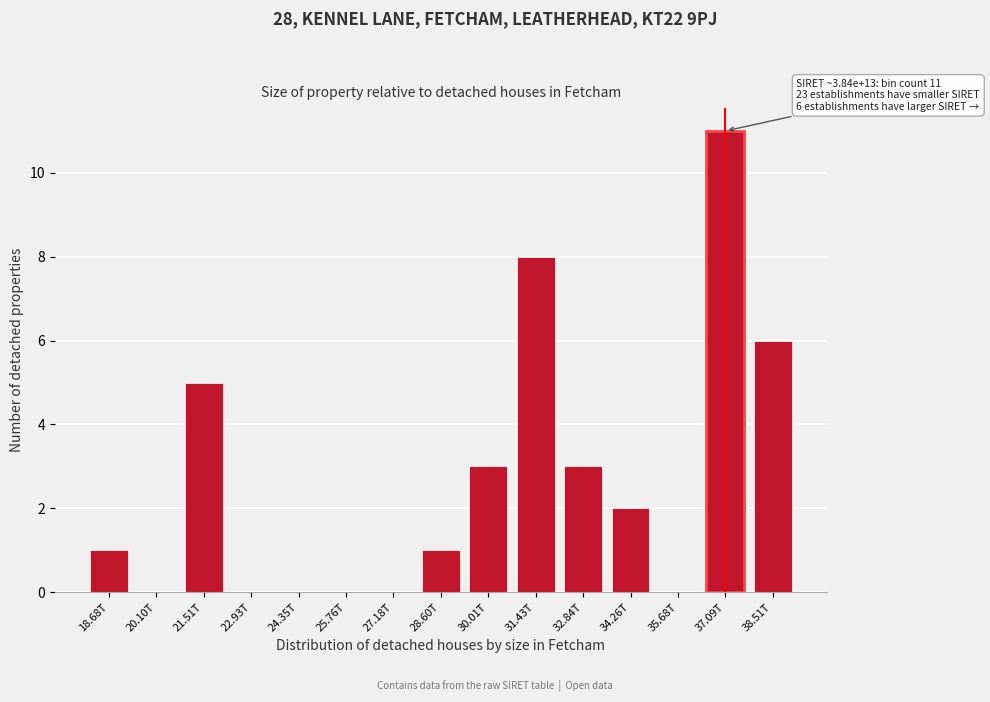

Reading right to left, what are all the values shown in this chart?

38.51T=6	37.09T=11	35.68T=0	34.26T=2	32.84T=3	31.43T=8	30.01T=3	28.60T=1	27.18T=0	25.76T=0	24.35T=0	22.93T=0	21.51T=5	20.10T=0	18.68T=1